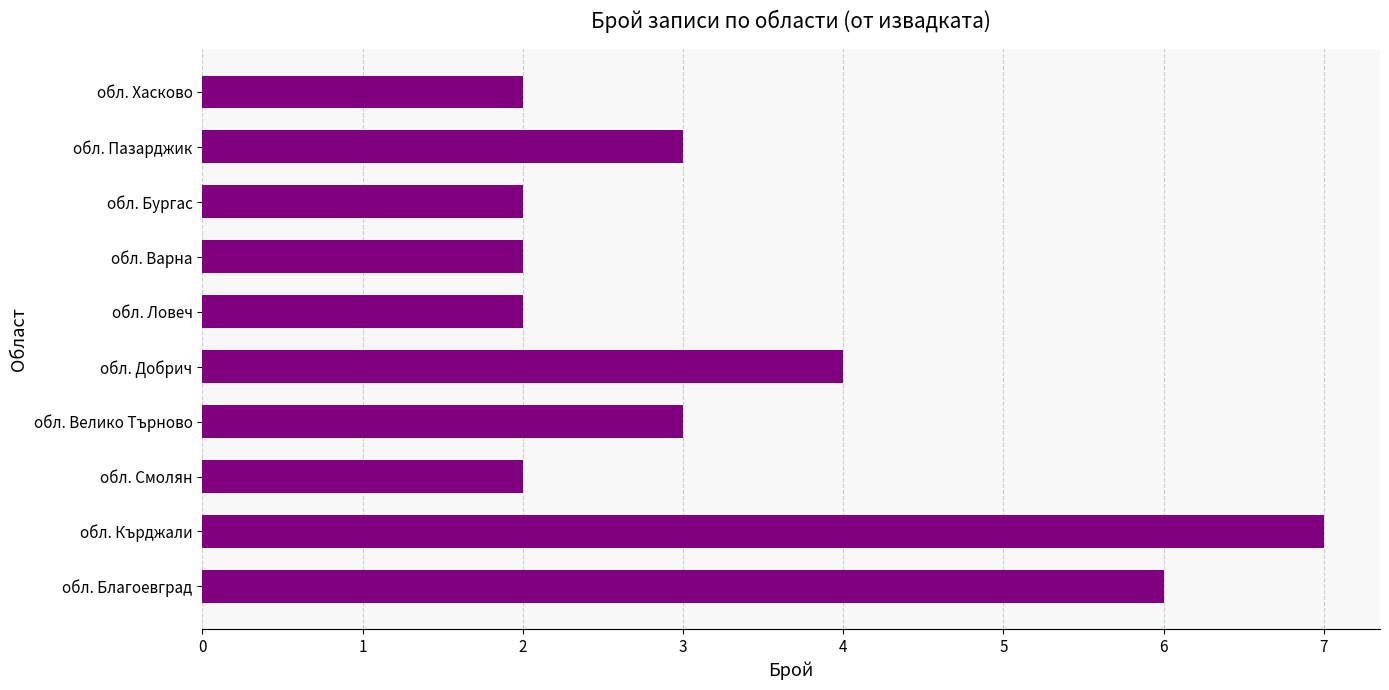

Count the number of categories in the chart.

10